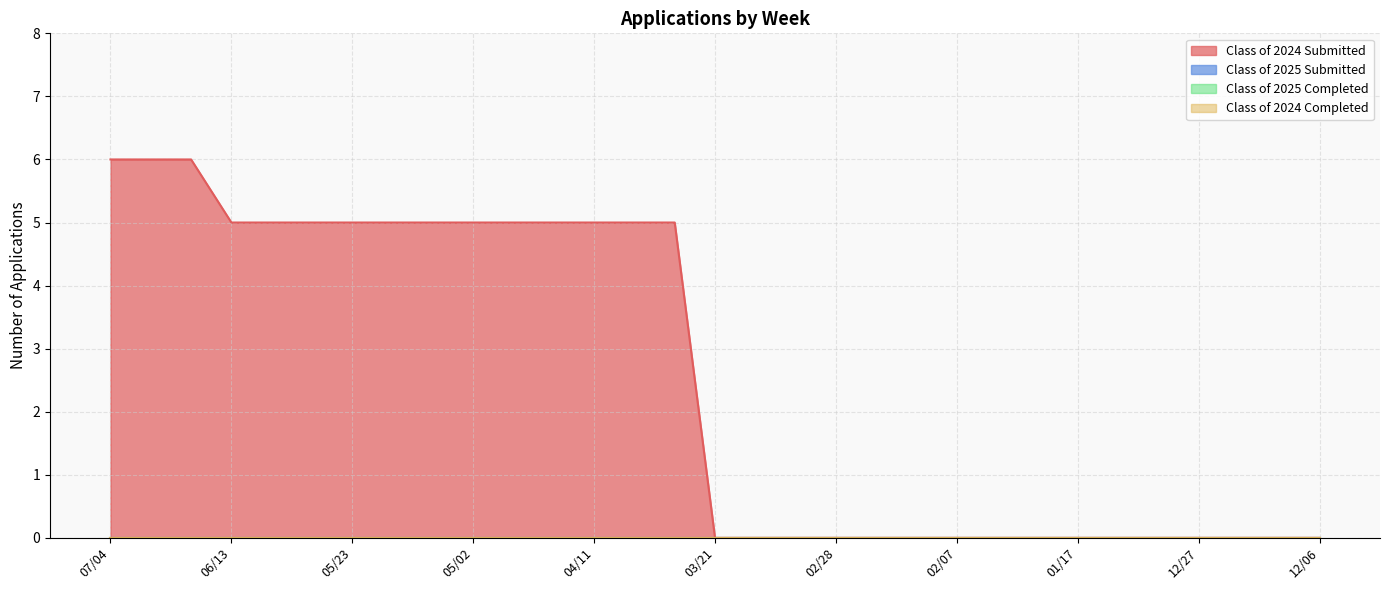

Reading left to right, transcribe all the data shown in this chart.

Class of 2024 Submitted: 6	6	6	5	5	5	5	5	5	5	5	5	5	5	5	0	0	0	0	0	0	0	0	0	0	0	0	0	0	0	0
Class of 2025 Submitted: 0	0	0	0	0	0	0	0	0	0	0	0	0	0	0	0	0	0	0	0	0	0	0	0	0	0	0	0	0	0	0
Class of 2025 Completed: 0	0	0	0	0	0	0	0	0	0	0	0	0	0	0	0	0	0	0	0	0	0	0	0	0	0	0	0	0	0	0
Class of 2024 Completed: 0	0	0	0	0	0	0	0	0	0	0	0	0	0	0	0	0	0	0	0	0	0	0	0	0	0	0	0	0	0	0